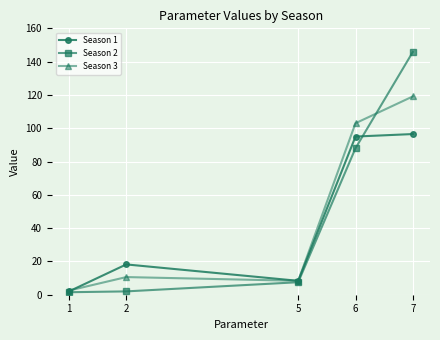

In Season 1, how many points are lower than both neighbors (excluding endpoints)?

1